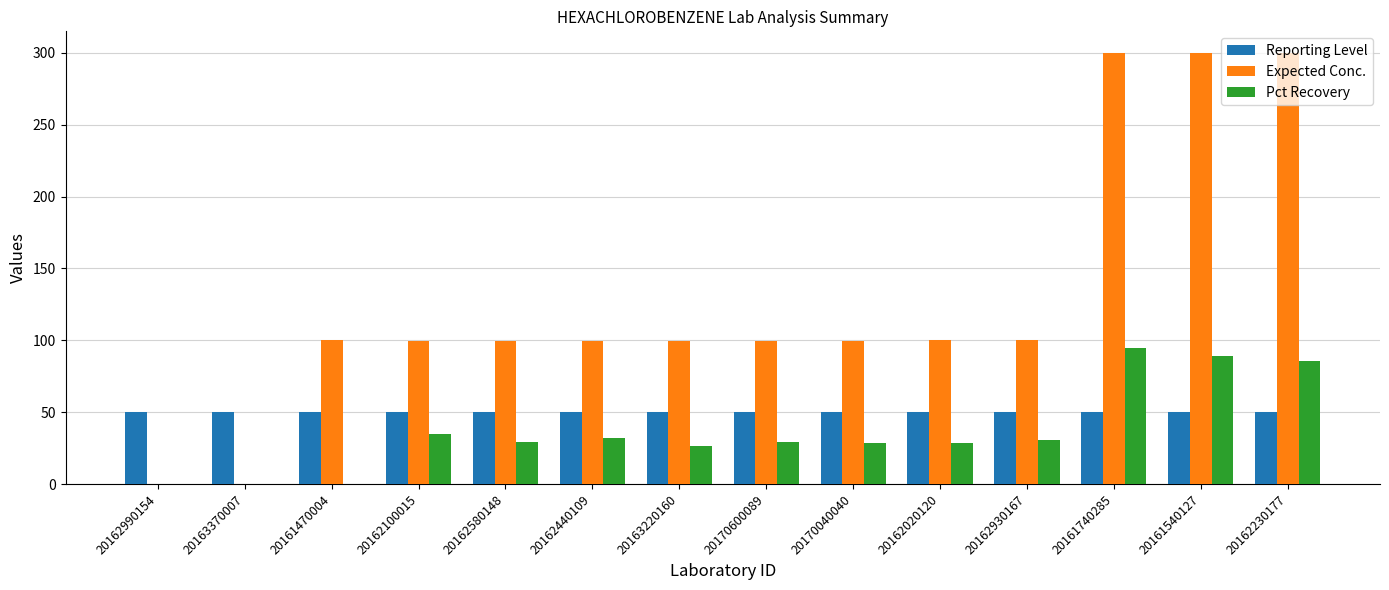

At which label does Pct Recovery first exceed 29?

20162100015